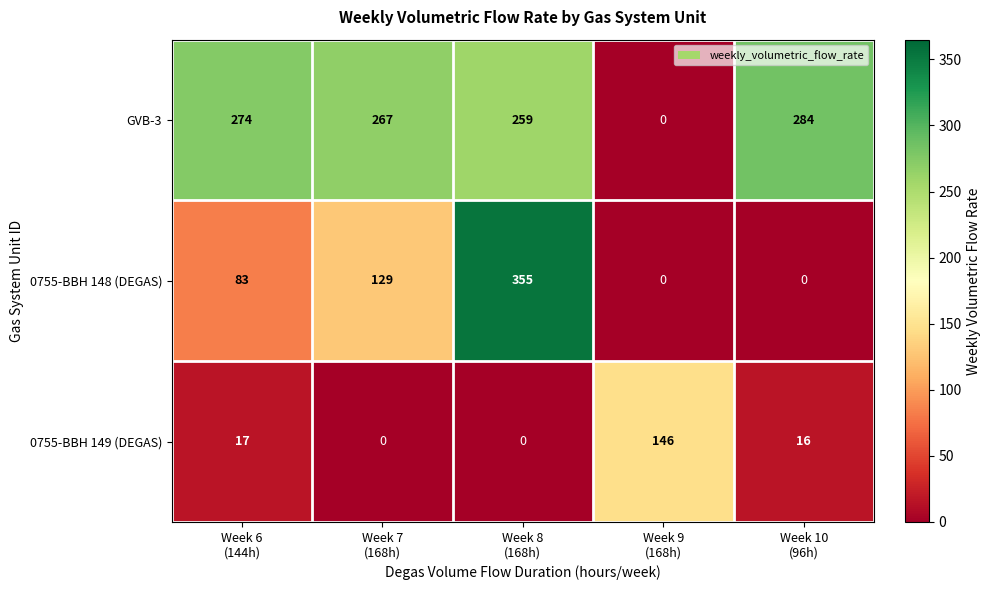

List the series in order of their overall mean, lowest first.

0755-BBH 149 (DEGAS), 0755-BBH 148 (DEGAS), GVB-3